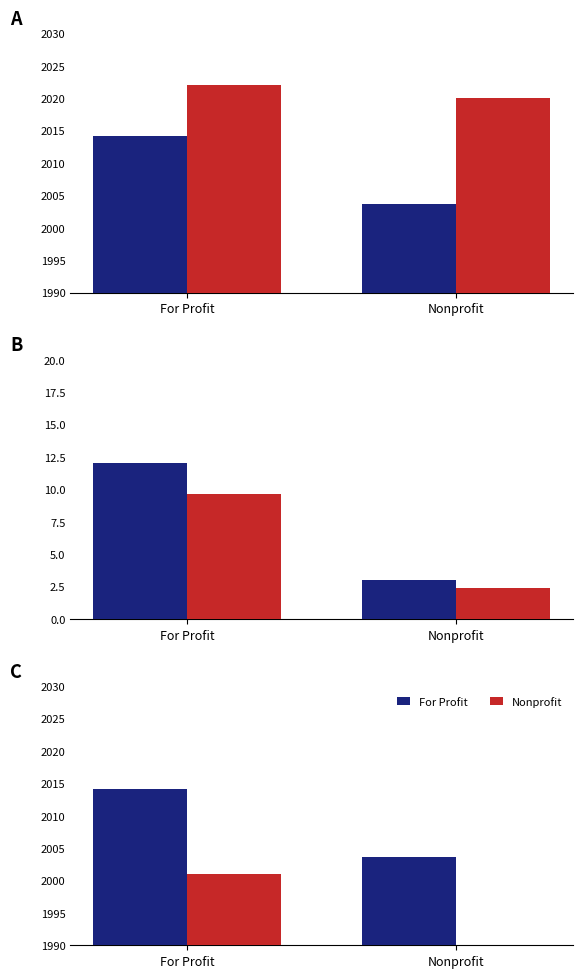

What is the difference between the maximum and minimum values in the Nonprofit (secondary) series?

11.0